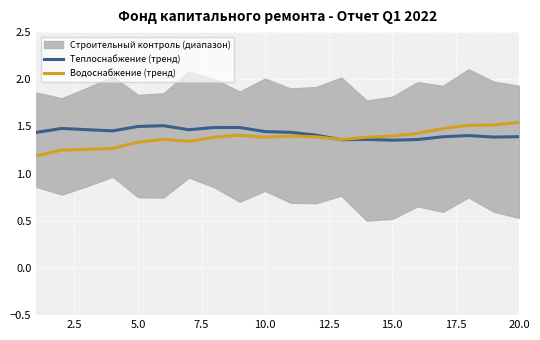

What is the value of the Теплоснабжение (тренд) point at the 14th from the left?

1.4